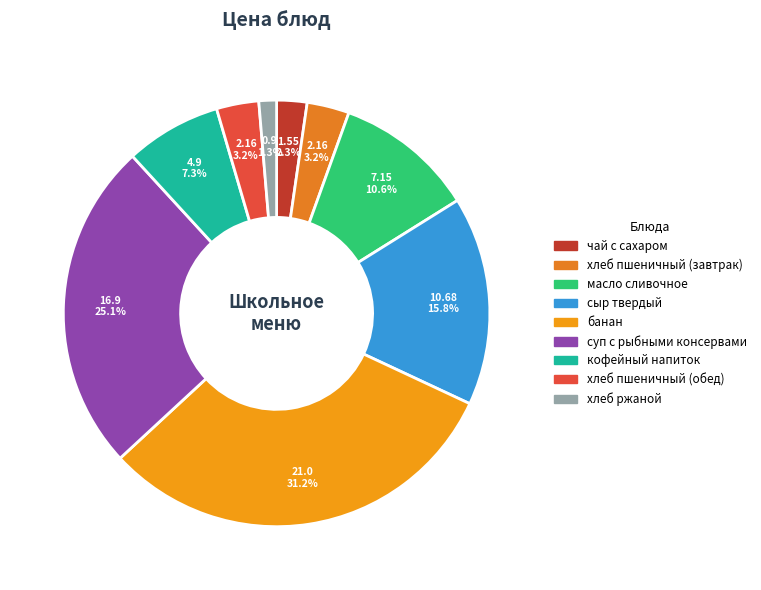

What is the smallest slice in the pie chart?

хлеб ржаной